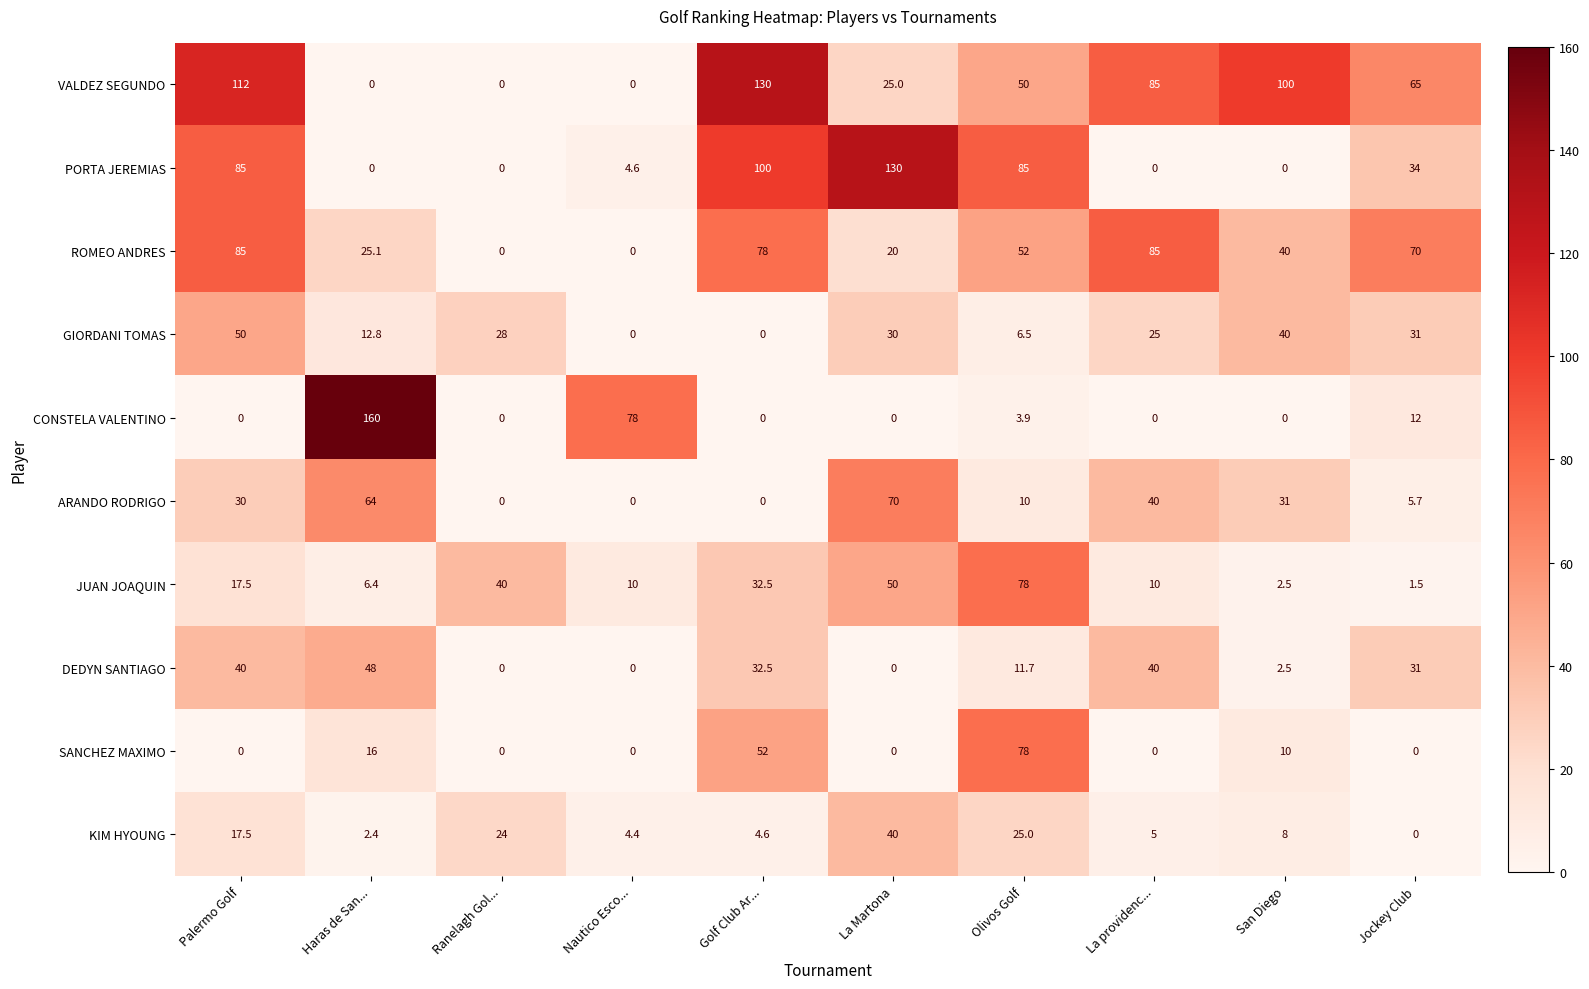

How many categories are shown in the chart?

10